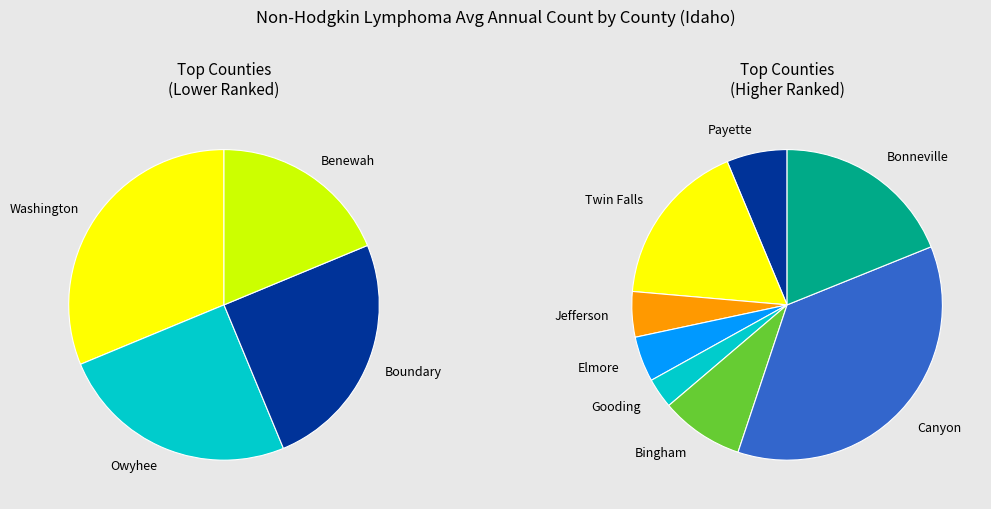

Is there any slice that represents more than half of the pie?

No